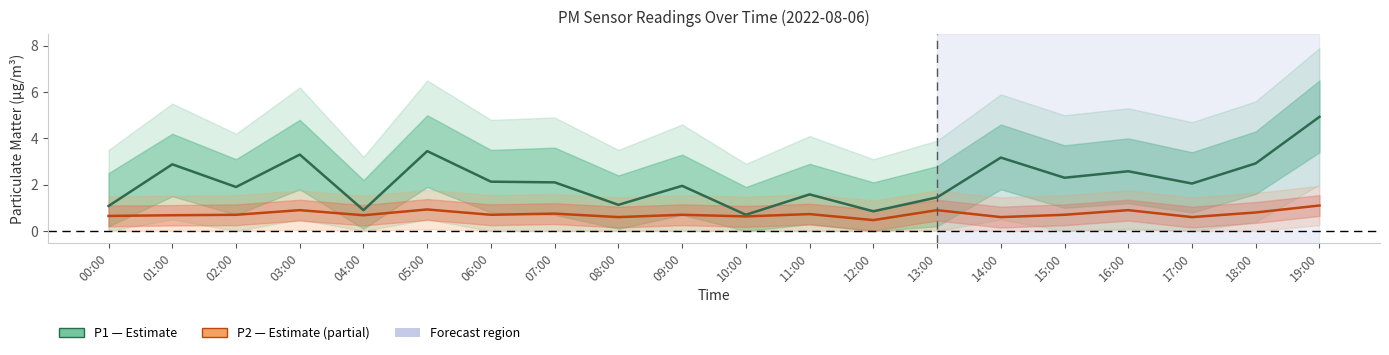

At which category does P1 (PM10) reach its first local peak?

01:00